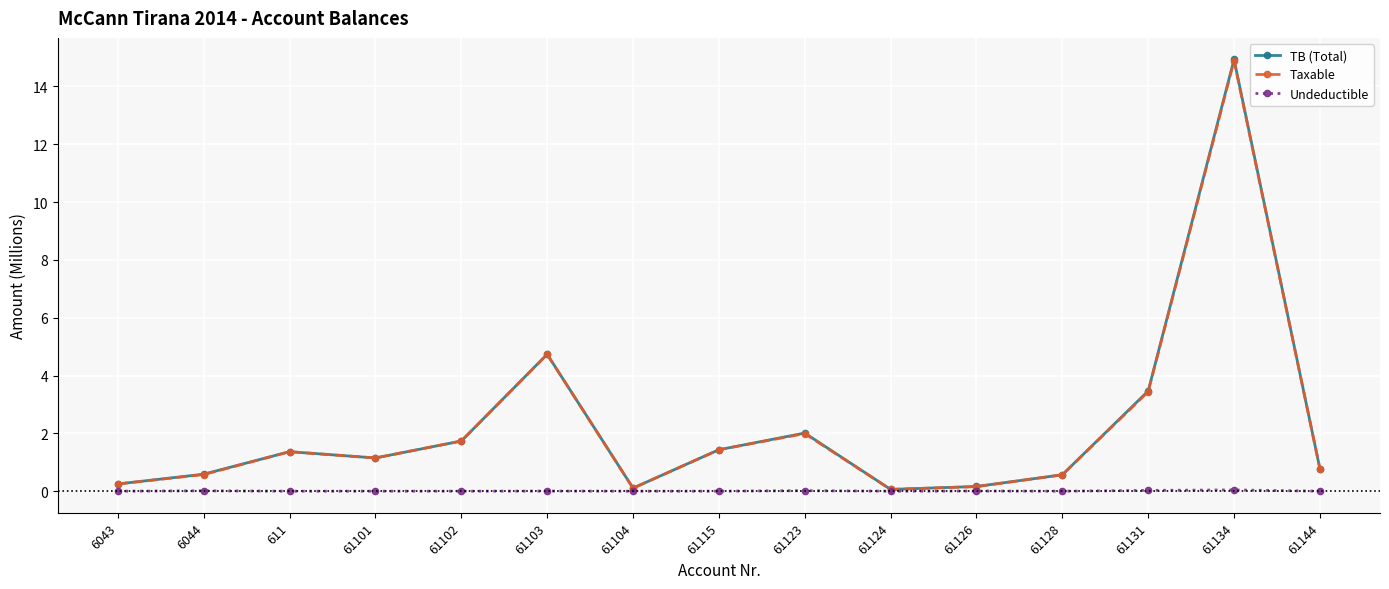

What is the sum of all Undeductible values?

0.1